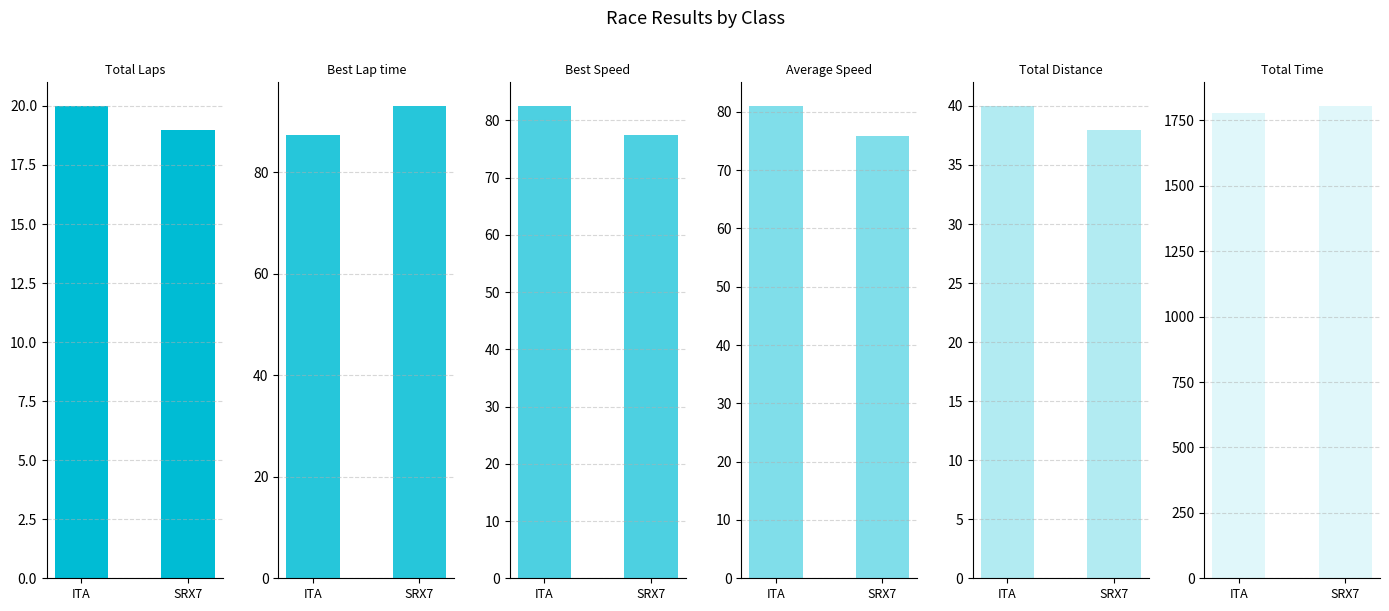

What is the total value across all series at ITA?

2088.3